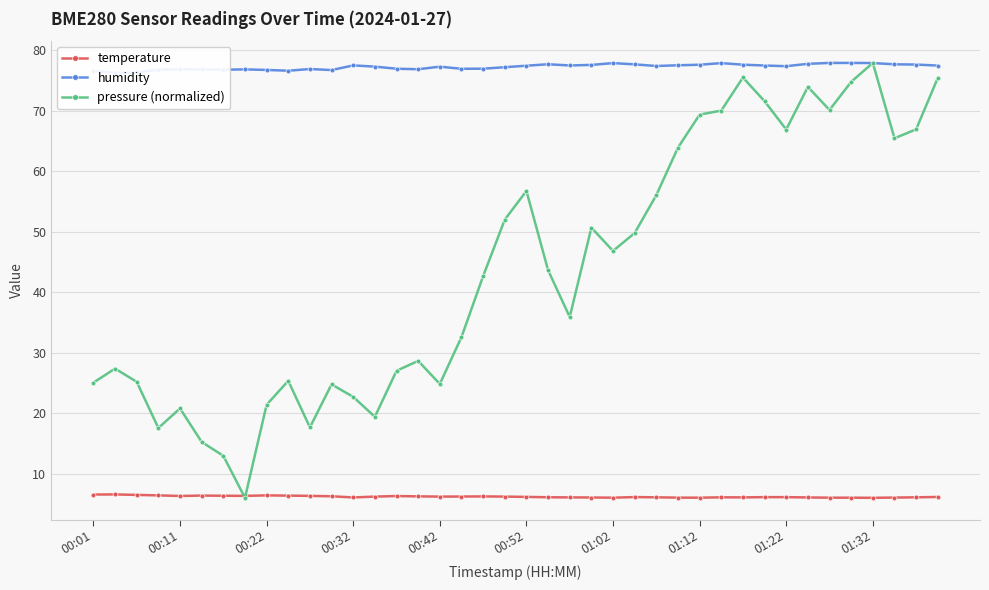

Reading left to right, transcribe all the data shown in this chart.

temperature: 6.5	6.6	6.5	6.4	6.3	6.4	6.3	6.3	6.4	6.4	6.3	6.3	6.1	6.2	6.3	6.2	6.2	6.2	6.2	6.2	6.2	6.1	6.1	6.1	6.0	6.1	6.1	6.0	6.0	6.1	6.1	6.1	6.1	6.1	6.0	6.0	6.0	6.0	6.1	6.2
humidity: 76.6	76.3	76.3	76.8	76.9	76.8	76.8	76.9	76.8	76.6	76.9	76.8	77.5	77.3	77.0	76.9	77.3	77.0	77.0	77.2	77.5	77.7	77.5	77.6	77.9	77.7	77.4	77.5	77.6	77.9	77.6	77.5	77.4	77.8	77.9	77.9	77.9	77.7	77.7	77.5
pressure (normalized): 25.1	27.4	25.2	17.6	20.8	15.3	13.0	6.0	21.4	25.4	17.7	24.8	22.7	19.4	27.0	28.7	24.8	32.6	42.7	52.0	56.8	43.7	35.9	50.7	46.8	49.8	56.1	63.9	69.4	70.0	75.5	71.6	66.9	74.0	70.2	74.8	77.9	65.5	66.9	75.4